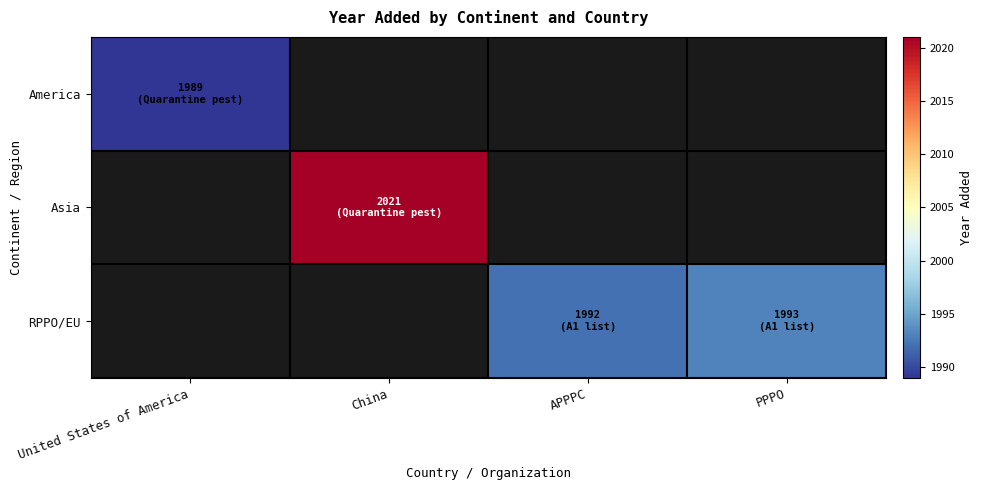

How many data points in RPPO/EU are above 1992?

1